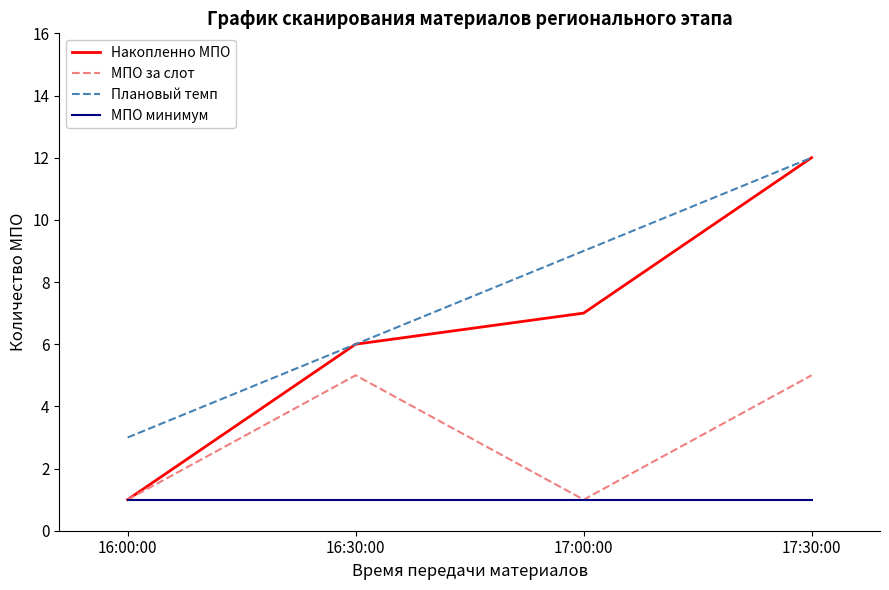

True or false: Плановый темп and МПО за слот cross at least once.

False